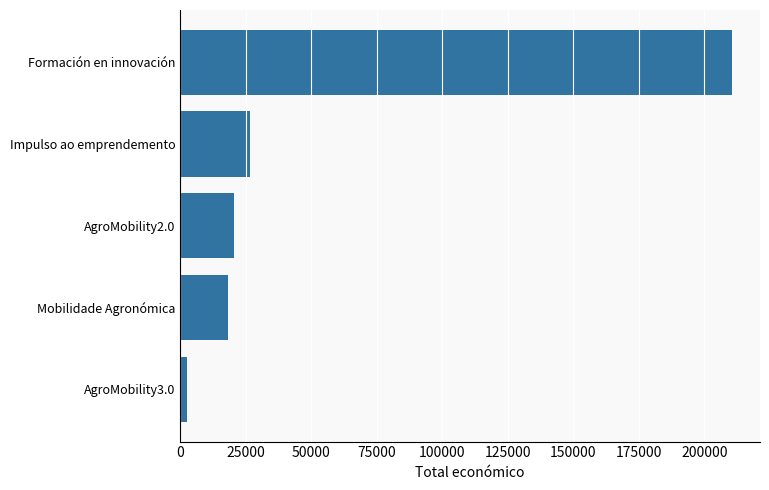

Reading bottom to top, what are all the values shown in this chart?

2450	18169	20412	26442	210755